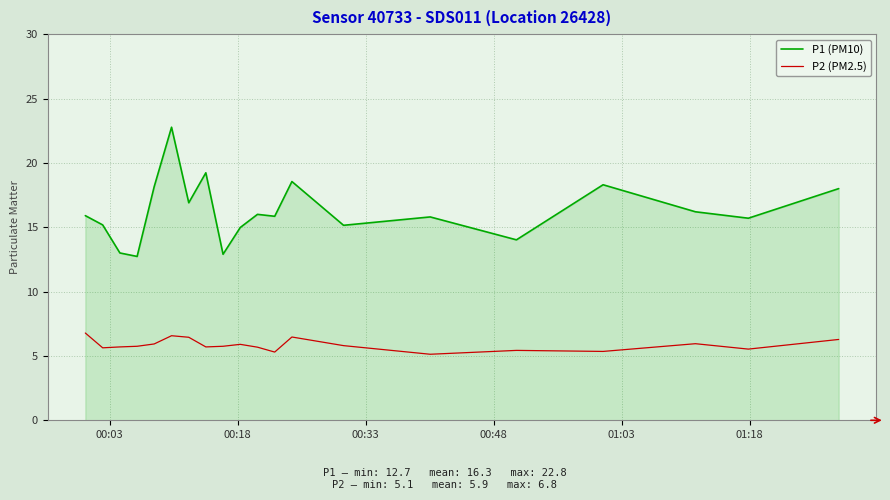

Which series has the largest total across all categories?

P1 (PM10)